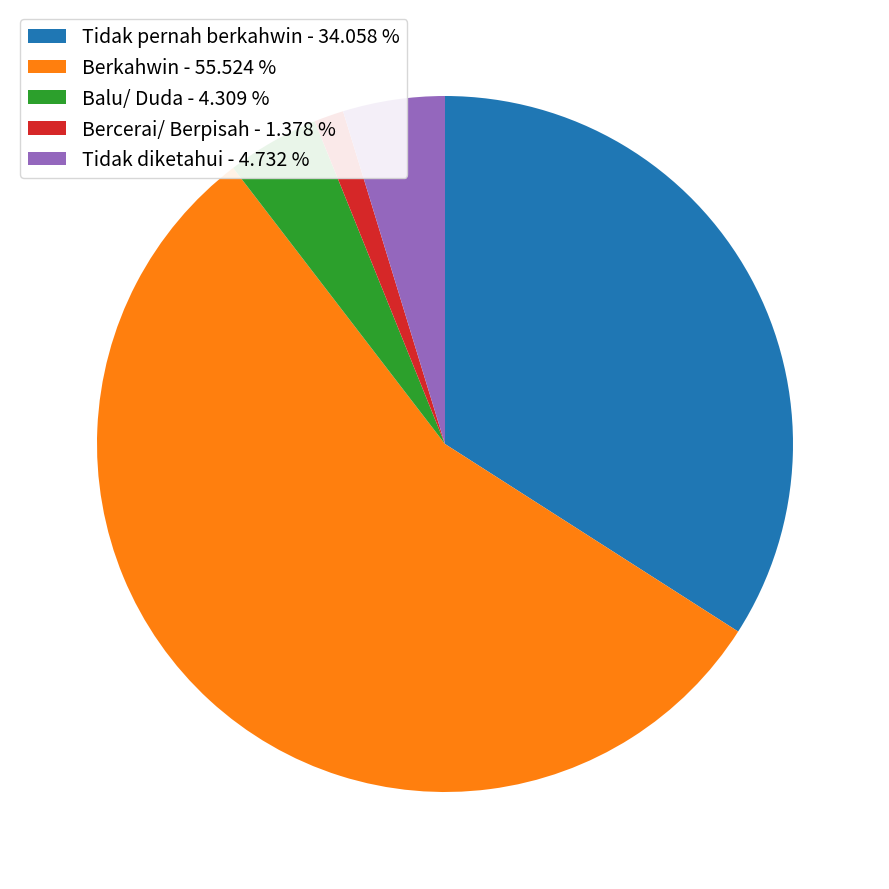

Is it true that Berkahwin is 56% of the pie?

True